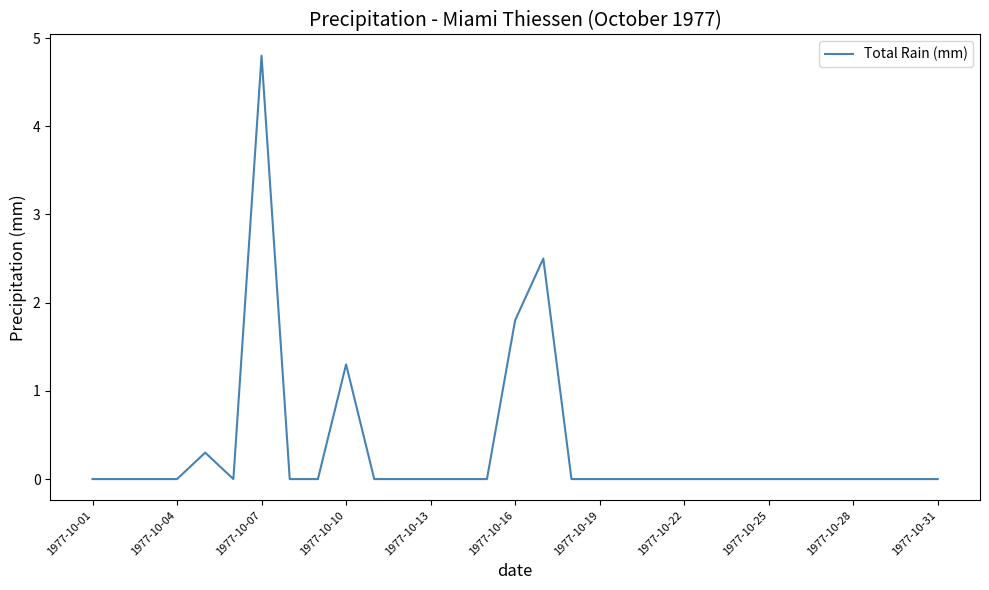

What is the difference between the maximum and minimum values?

4.8